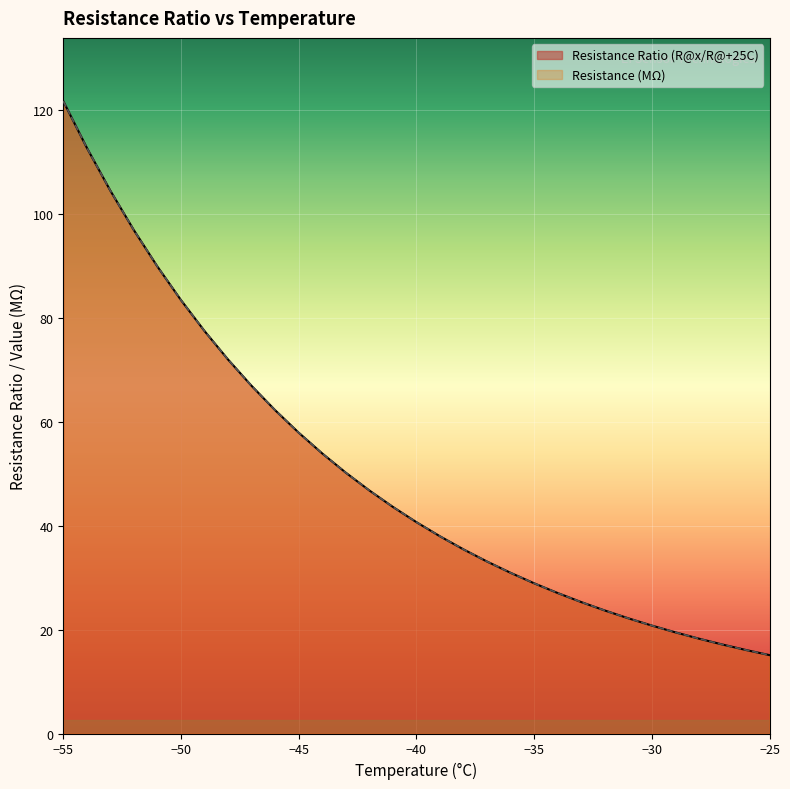

What value does the Resistance (MΩ) series have at -36?

30.9